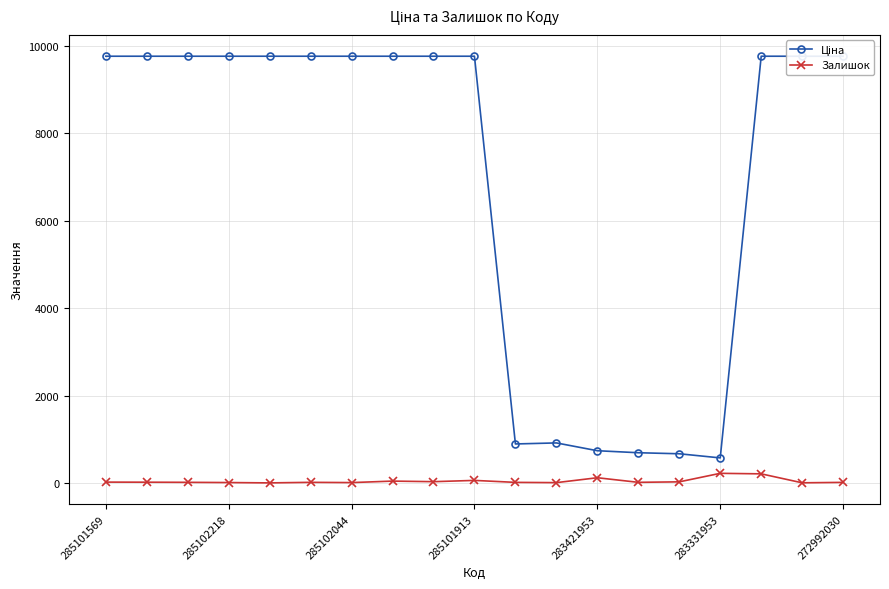

Is it true that Залишок equals 18 at 285101569?

True